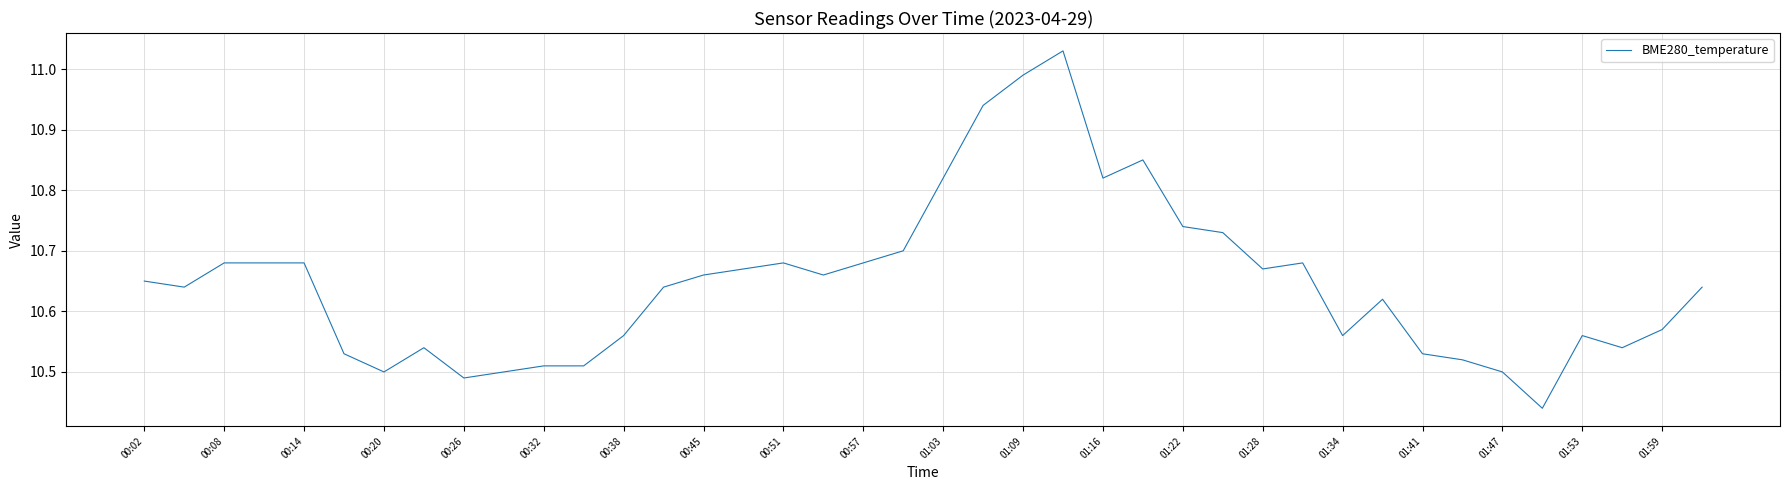

What is the difference between the maximum and minimum values?

0.6